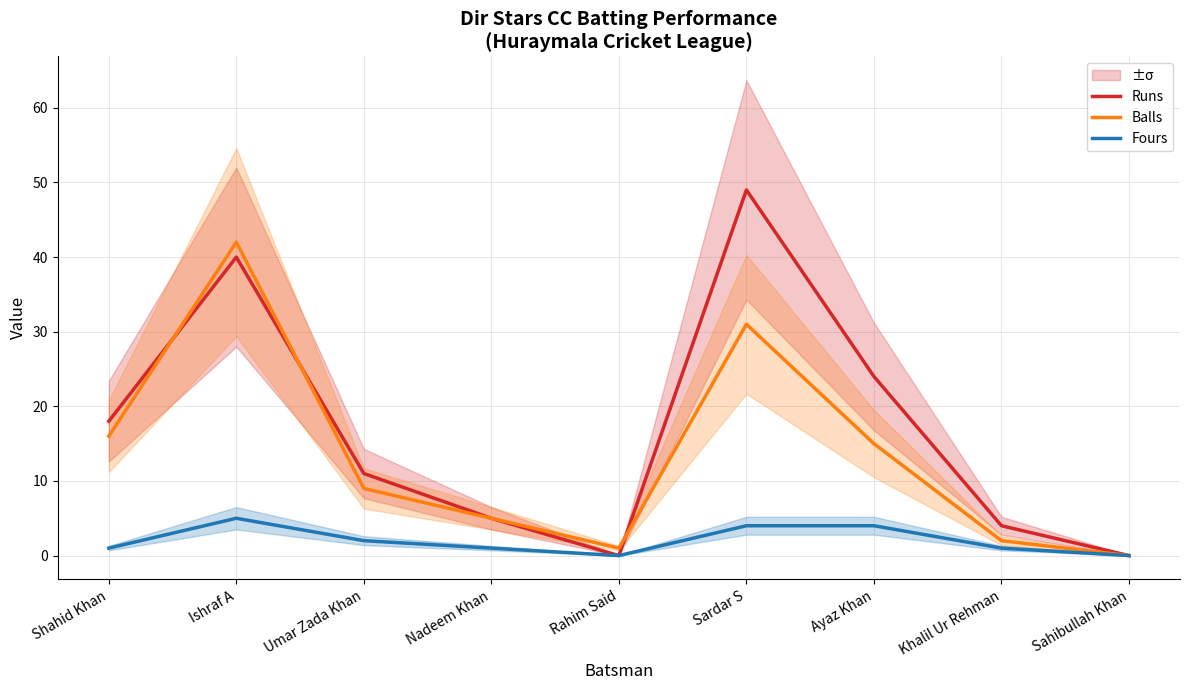

What is the difference between the maximum and second lowest values in the Runs series?

49